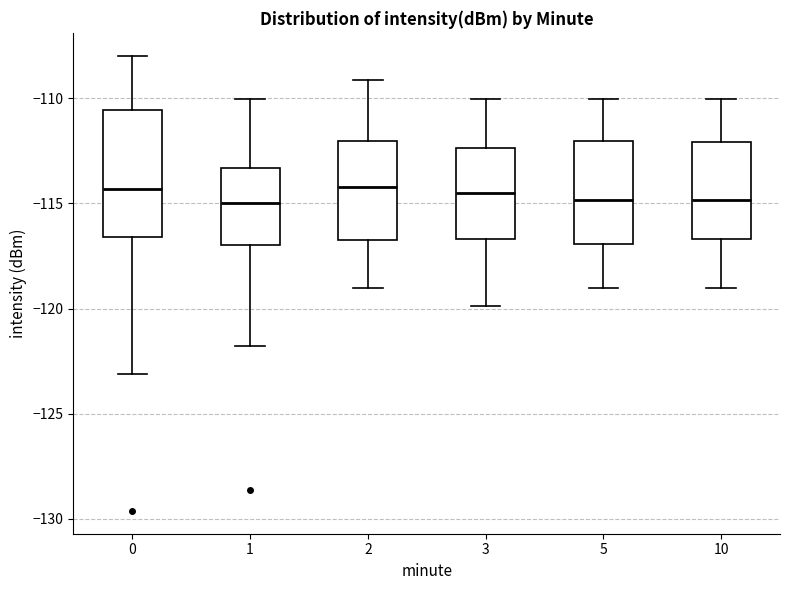

Reading left to right, transcribe this box plot: for each box, give where its median line is, the range the box spans, and where its two whiskers end, as read against the y-axis. The values are not printed on the chart, so give them approximately, as read against the axis.

0: median -114.5, box -116.5 to -110.5, whiskers -123.0 to -108.0
1: median -115.0, box -117.0 to -113.5, whiskers -122.0 to -110.0
2: median -114.0, box -116.5 to -112.0, whiskers -119.0 to -109.0
3: median -114.5, box -116.5 to -112.5, whiskers -120.0 to -110.0
5: median -115.0, box -117.0 to -112.0, whiskers -119.0 to -110.0
10: median -115.0, box -116.5 to -112.0, whiskers -119.0 to -110.0